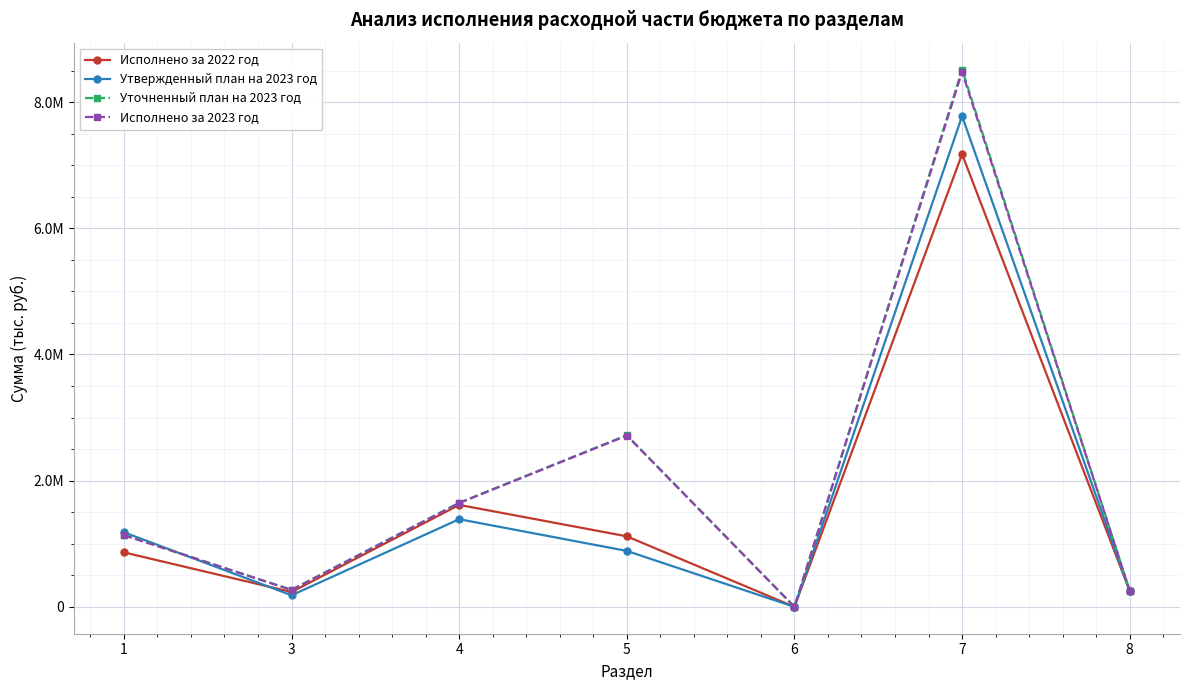

Which series has the widest spread of values?

Уточненный план на 2023 год